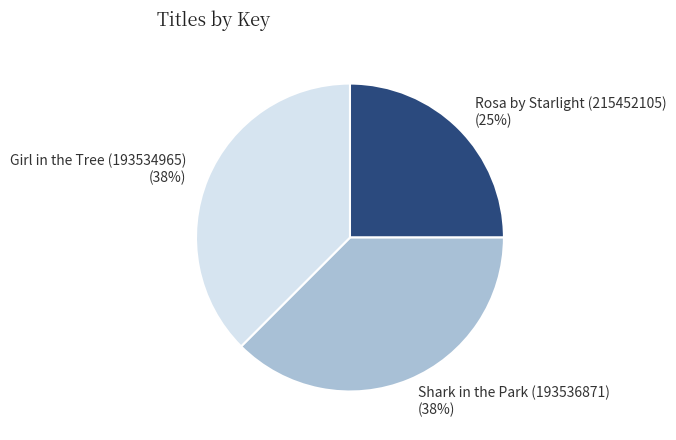

Is there a majority slice in this chart?

No